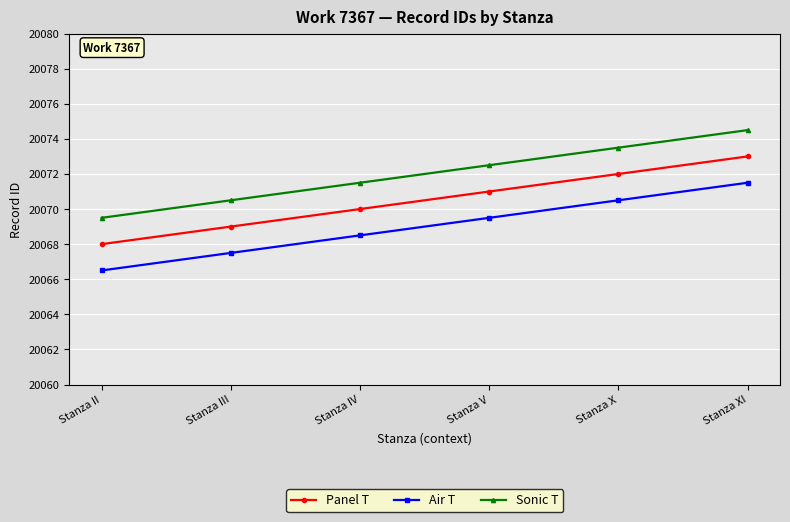

At which label does Sonic T reach its minimum?

Stanza II